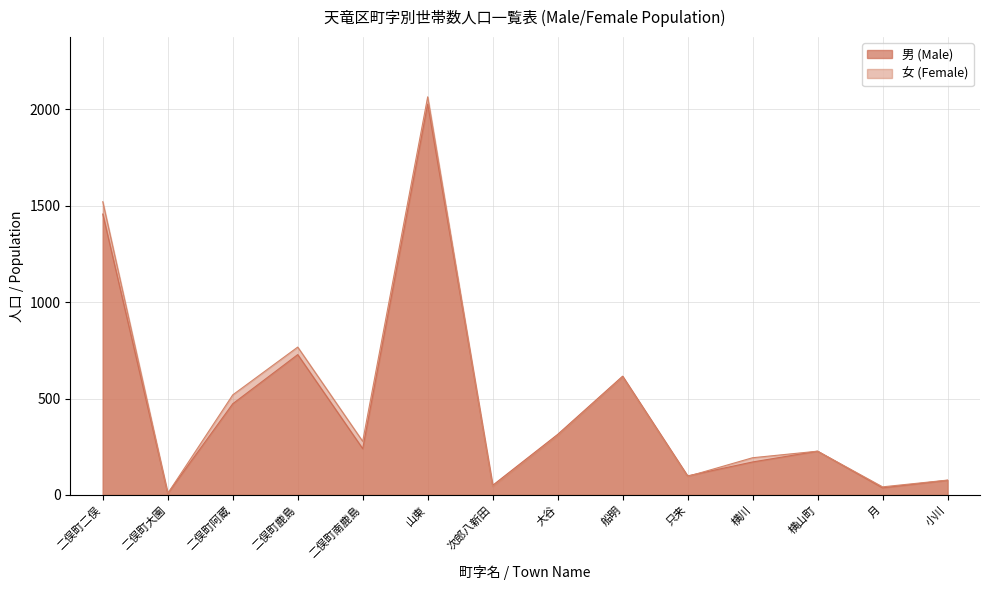

Is it true that 男 (Male) equals 632 at 二俣町阿蔵?

False